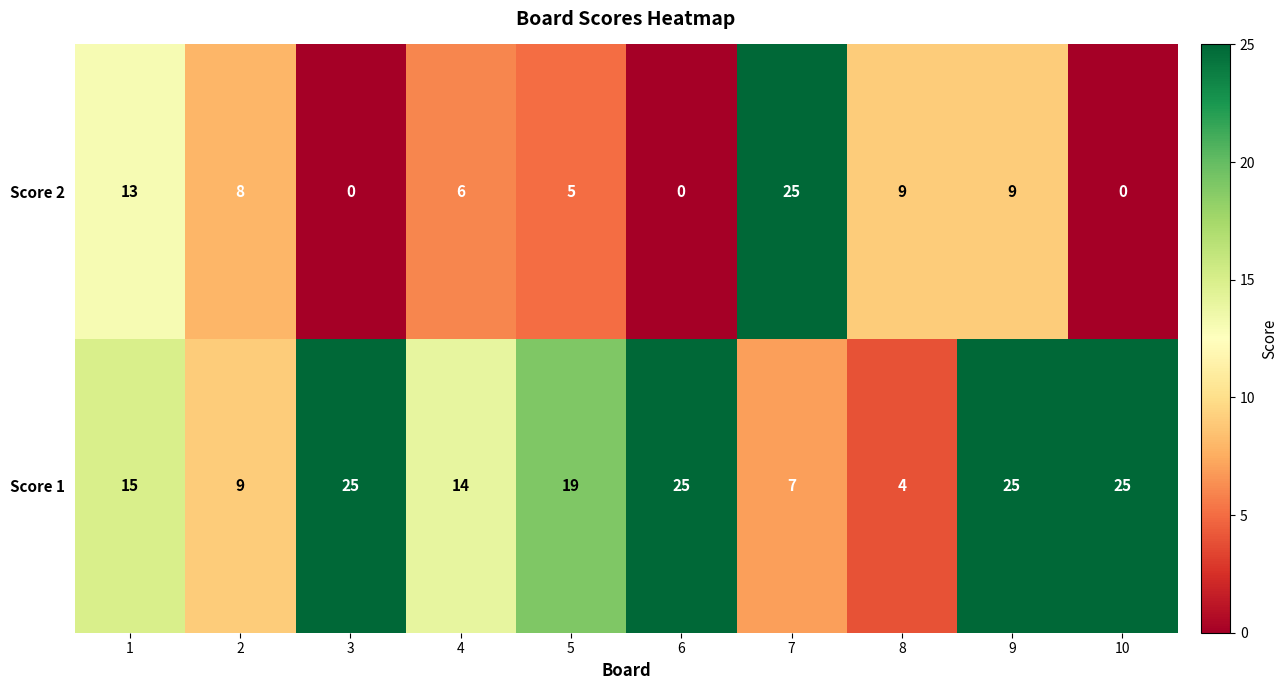

What is the sum of all Score 2 values?

75